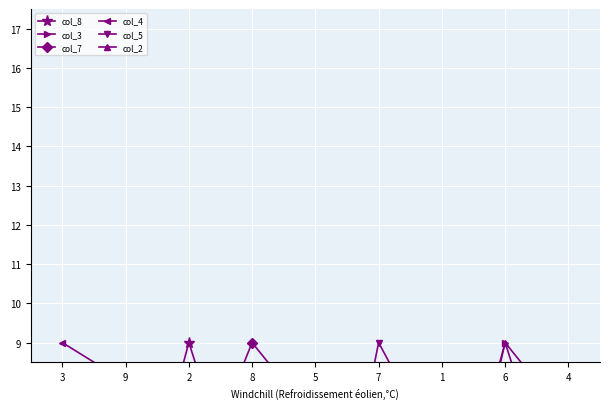

What is the sum of all col_3 values?

45